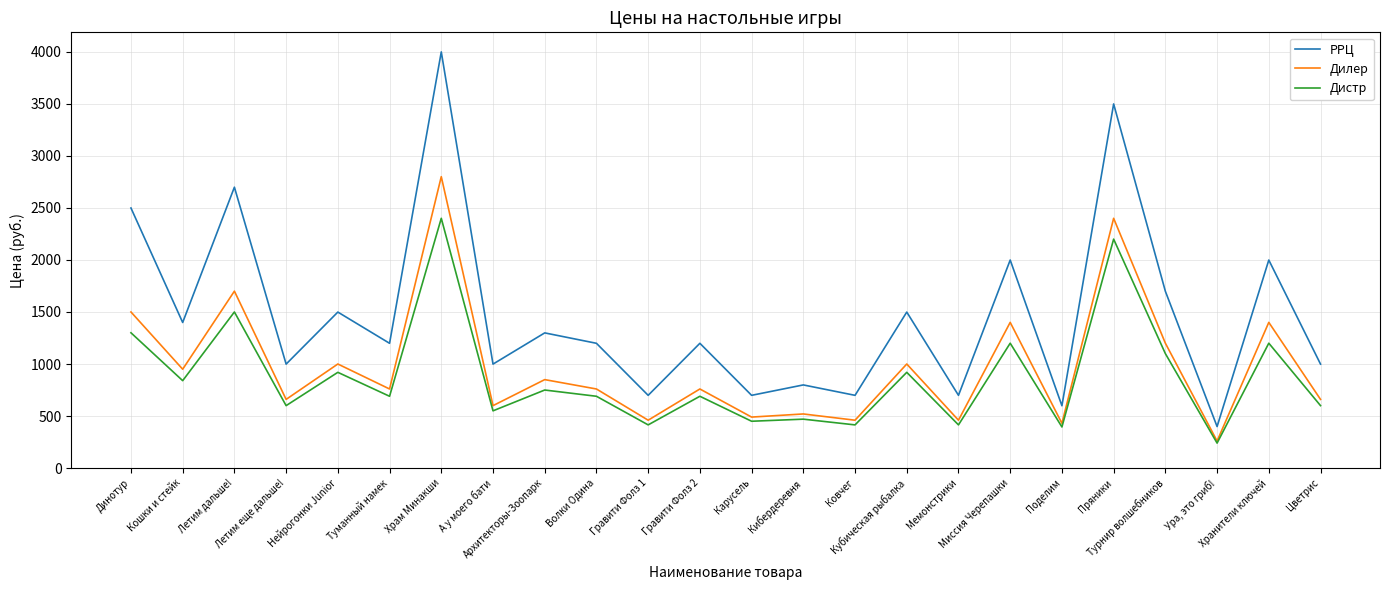

What is the sum of the Дистр values at Турнир волшебников and Пряники?

3300